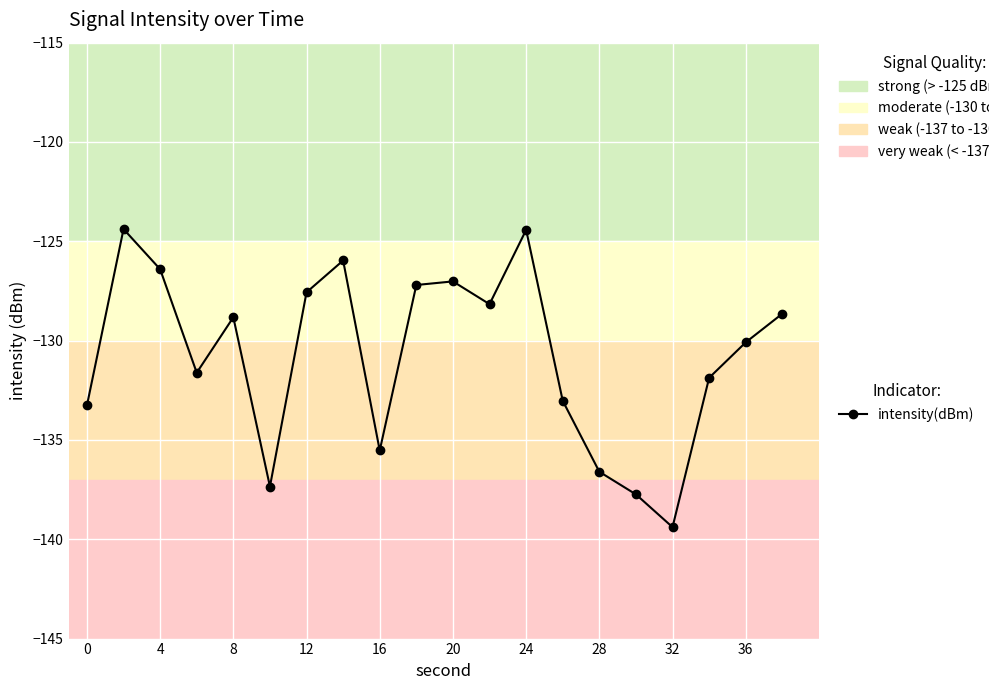

True or false: the data has more than 2 interior local peaks.

True